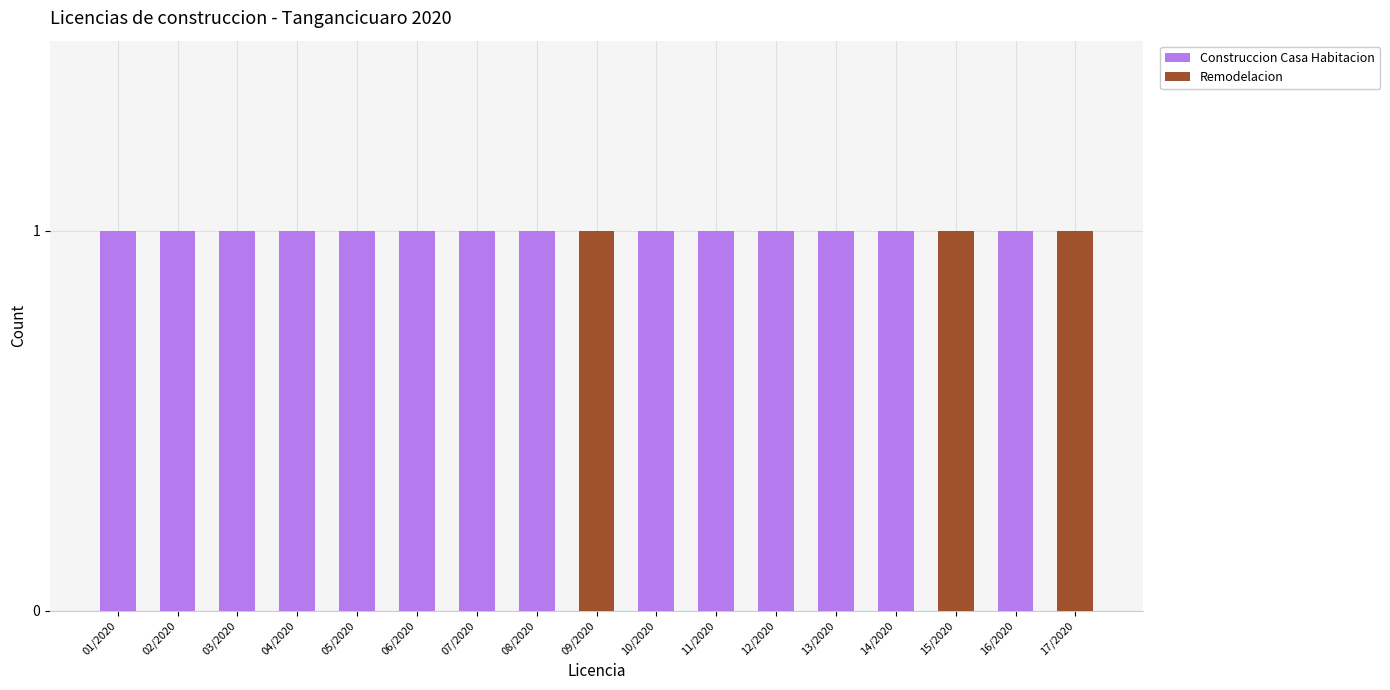

What is the maximum value for Remodelacion?

1